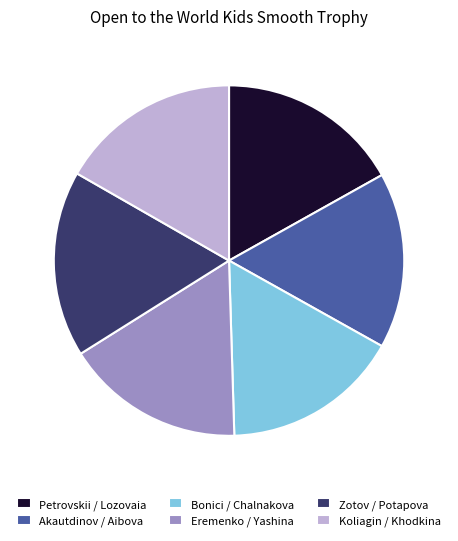

Do Zotov / Potapova and Eremenko / Yashina together represent more than half of the pie?

No